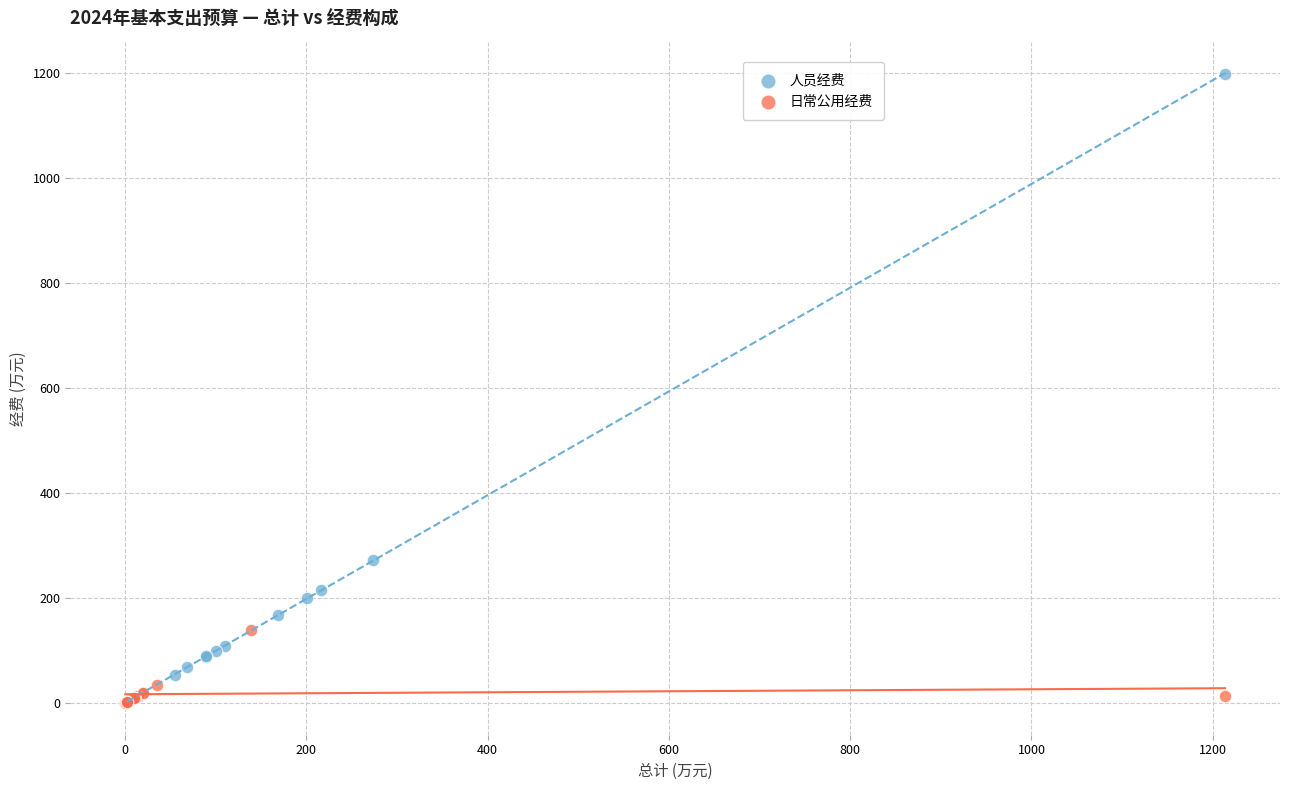

Which series has the widest spread of Y values?

人员经费